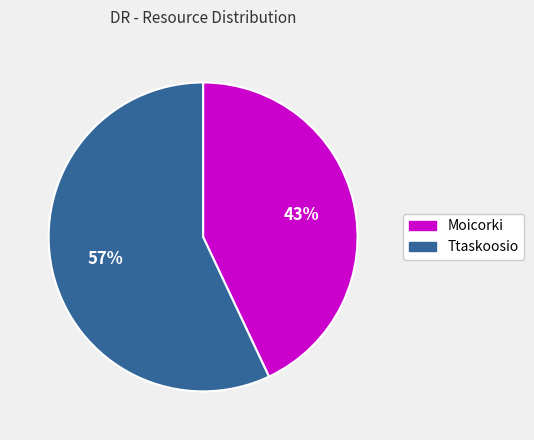

Approximately how many times larger is the value at Moicorki compared to Ttaskoosio?

0.8